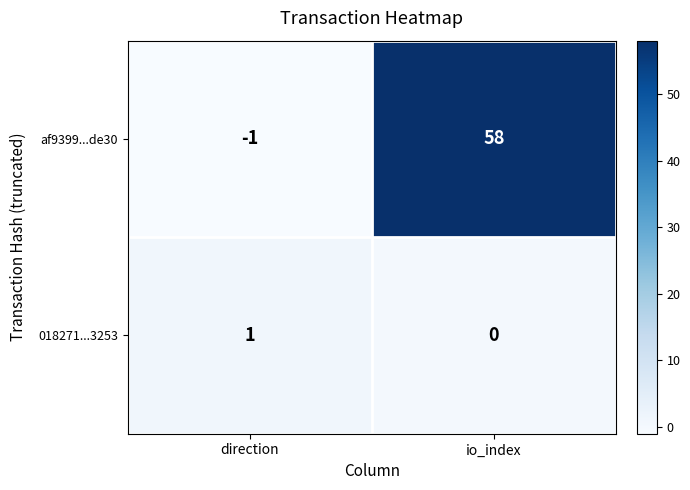

What is the sum of all af9399...de30 values?

57